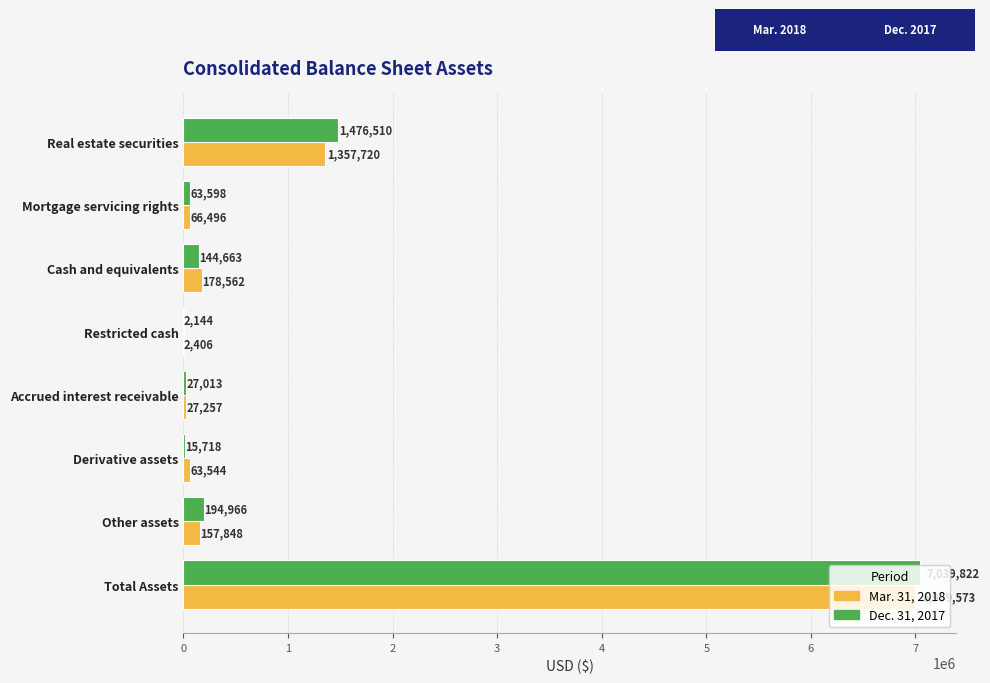

Which label corresponds to the largest value in the chart?

Total Assets